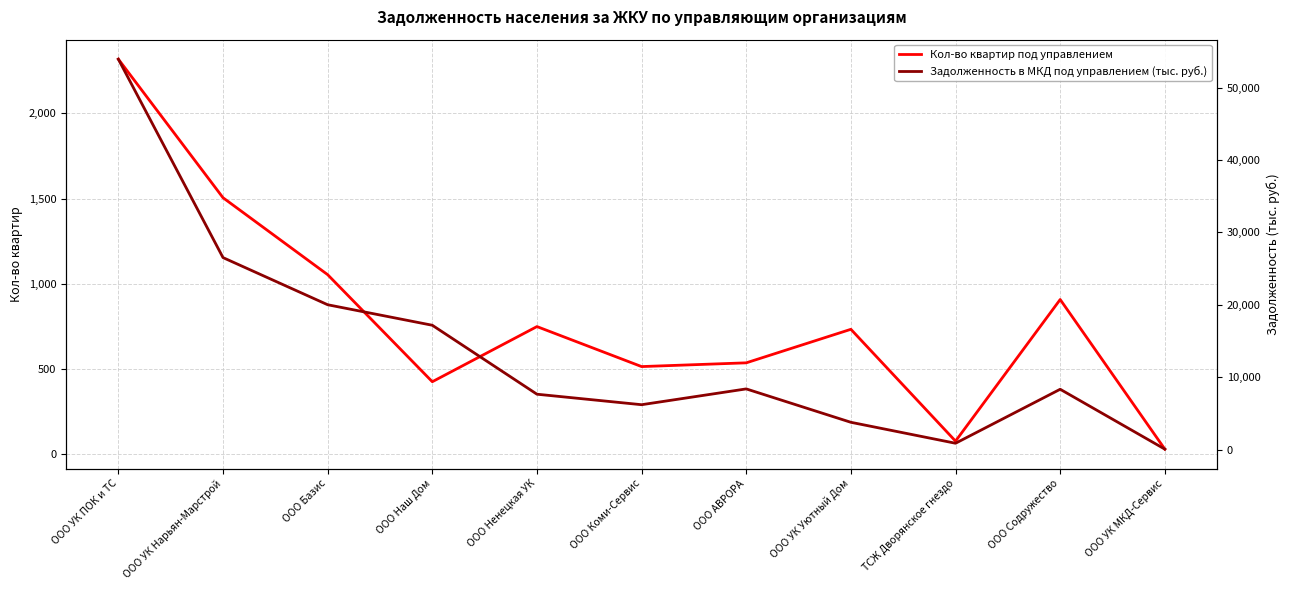

Which category has the lowest value in the Кол-во квартир под управлением series?

ООО УК МКД-Сервис